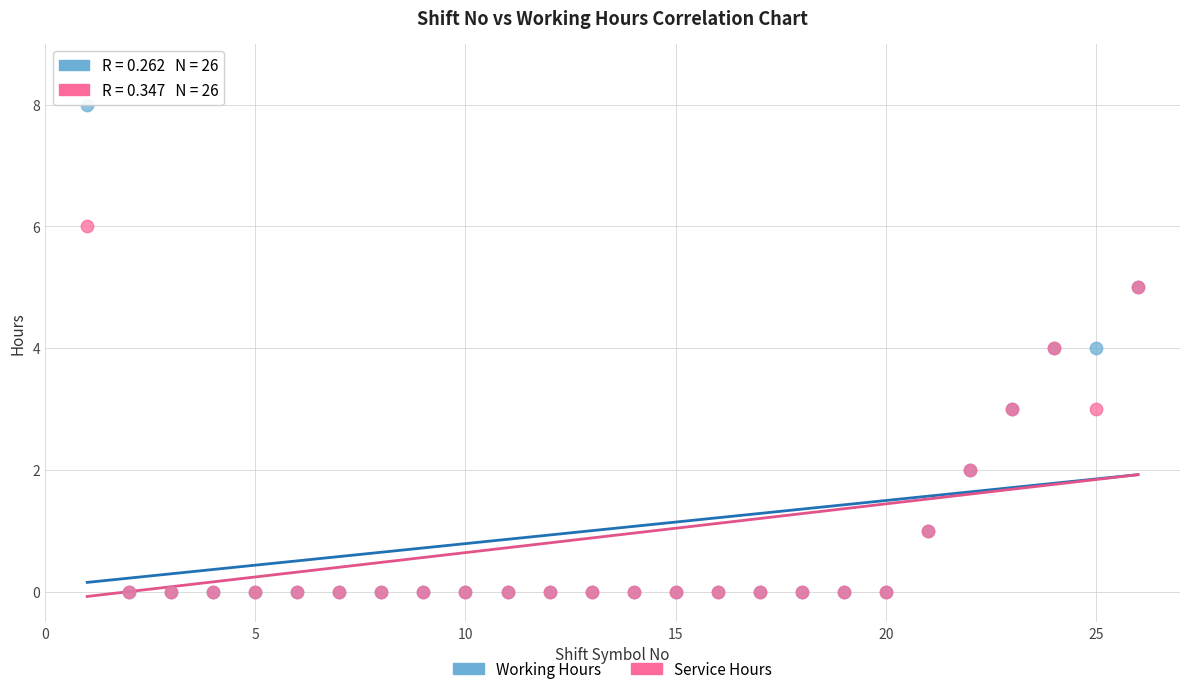

What are all the series names shown in the legend?

Working Hours, Service Hours